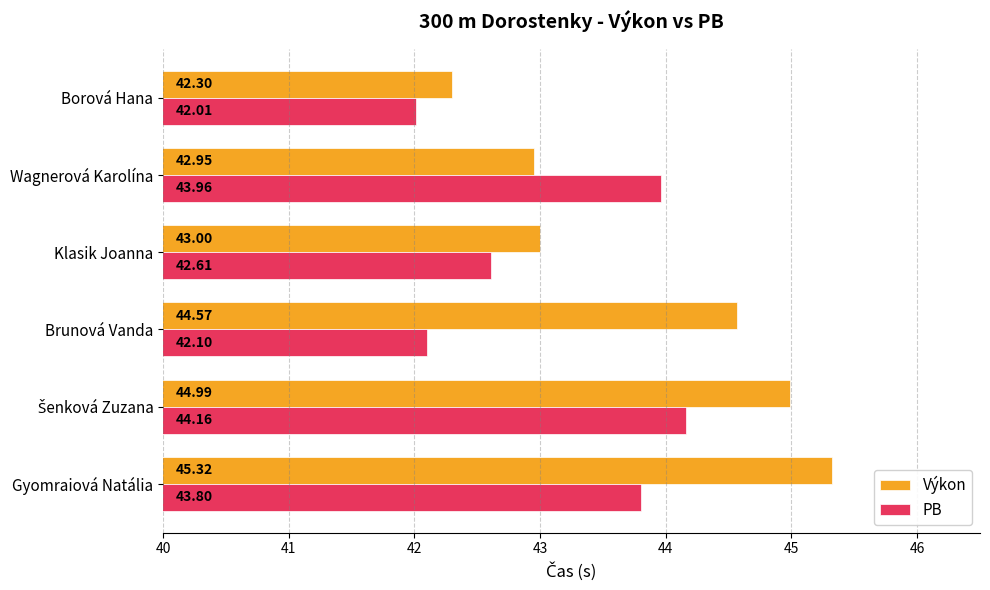

Which series has the widest spread of values?

Výkon